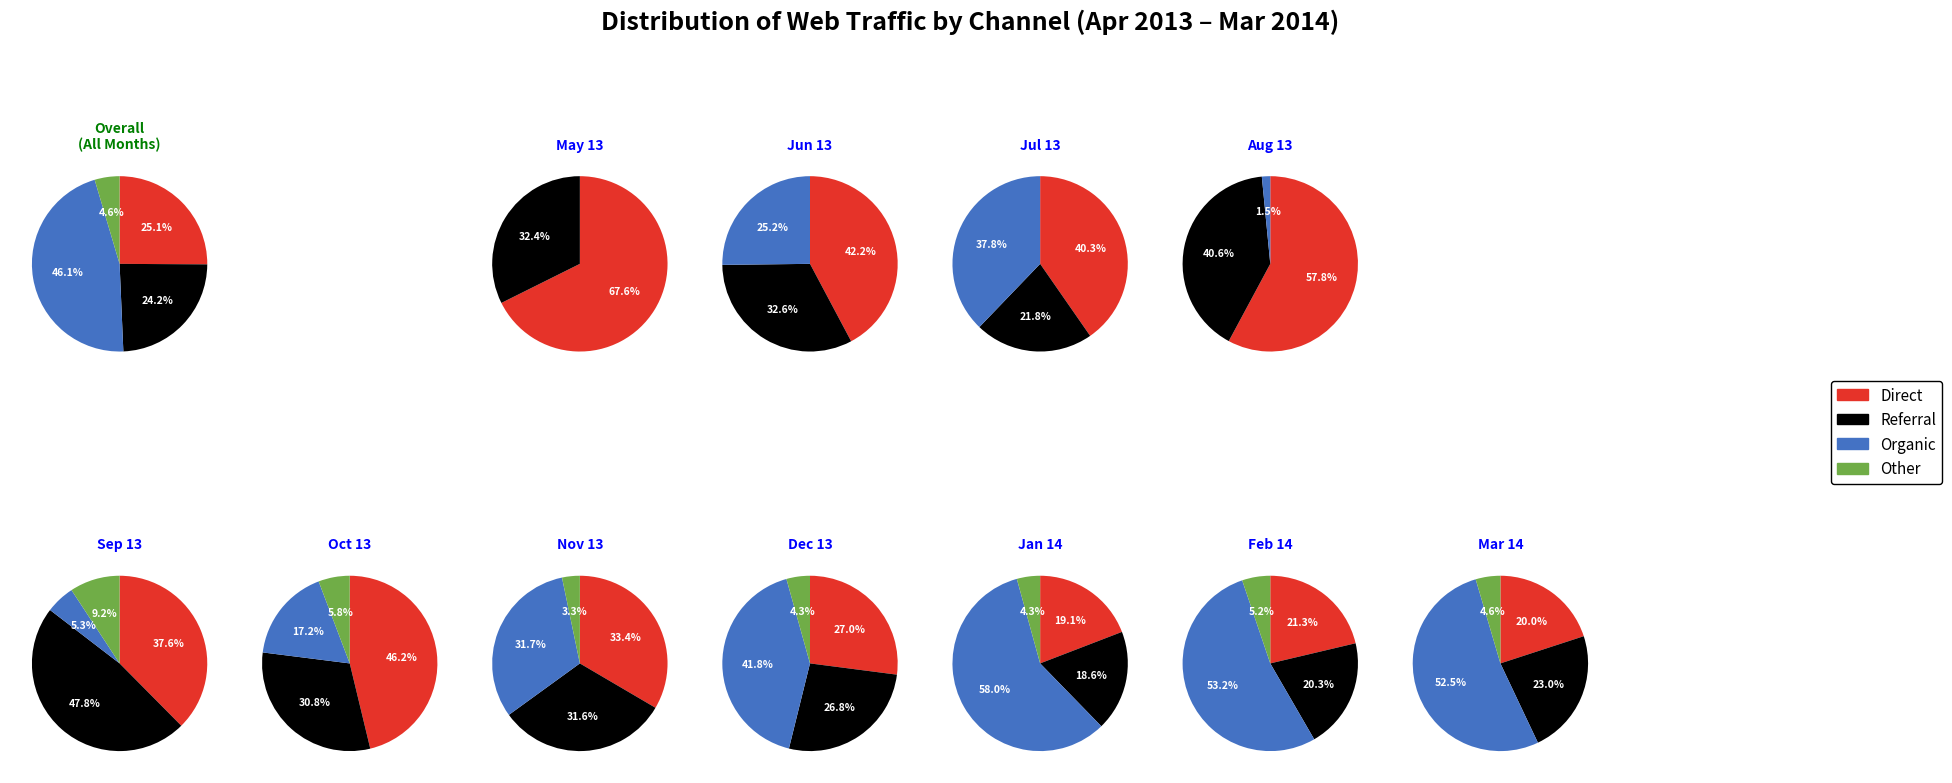

Which series has the widest spread of values?

Organic